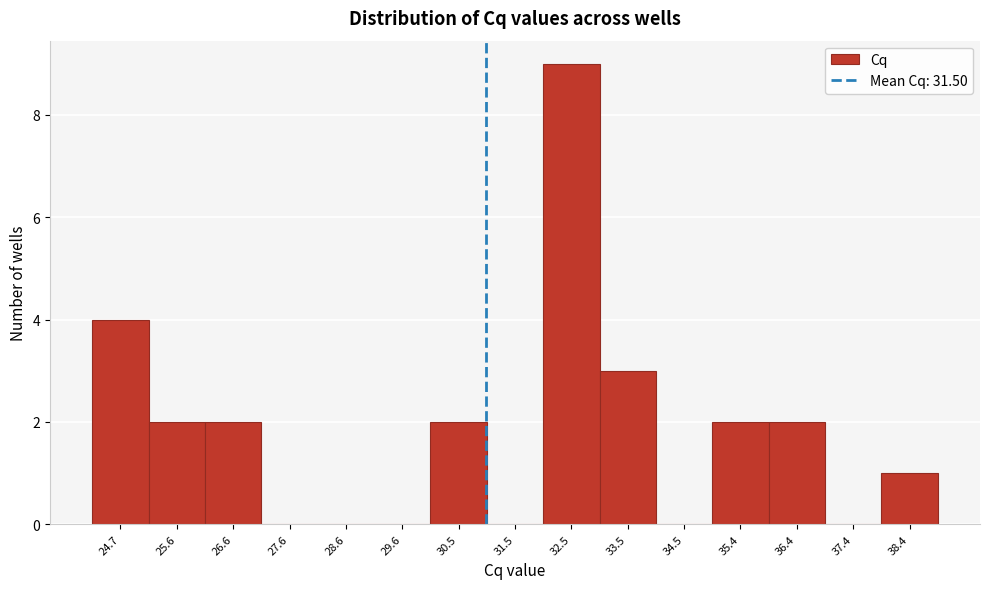

Reading right to left, extract all data points from this chart.

38.4=1	37.4=0	36.4=2	35.4=2	34.5=0	33.5=3	32.5=9	31.5=0	30.5=2	29.6=0	28.6=0	27.6=0	26.6=2	25.6=2	24.7=4